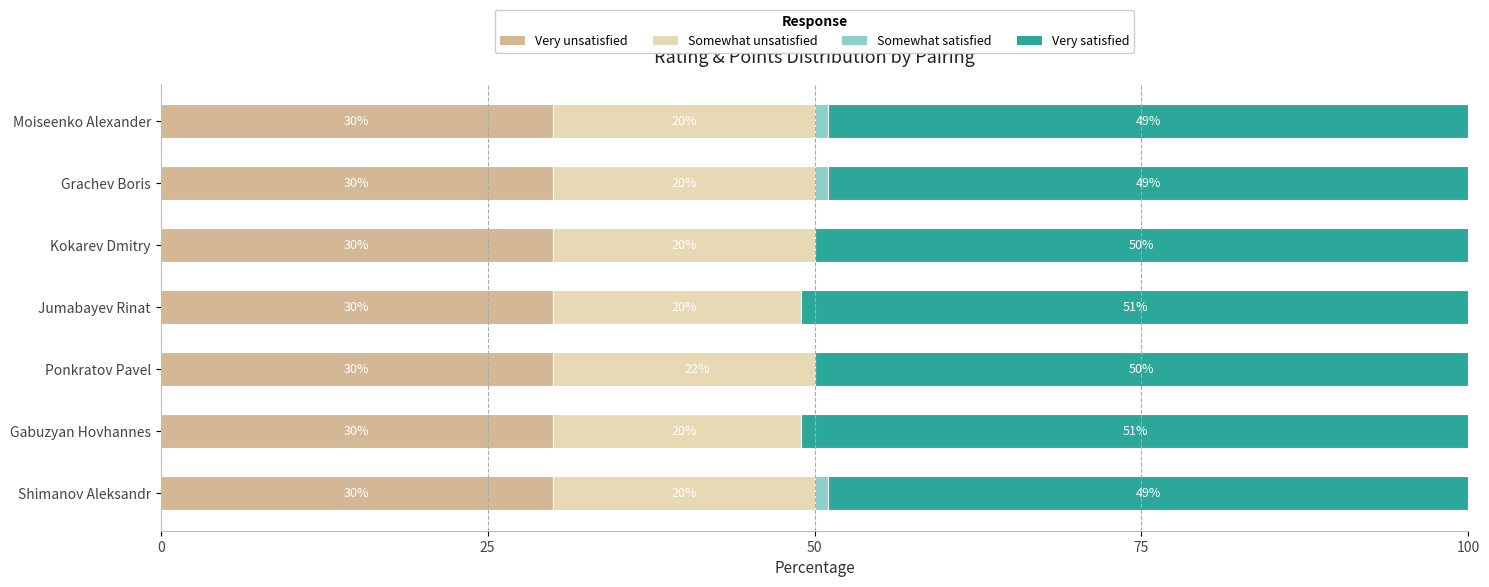

Between 50 and 0, which is larger?

50